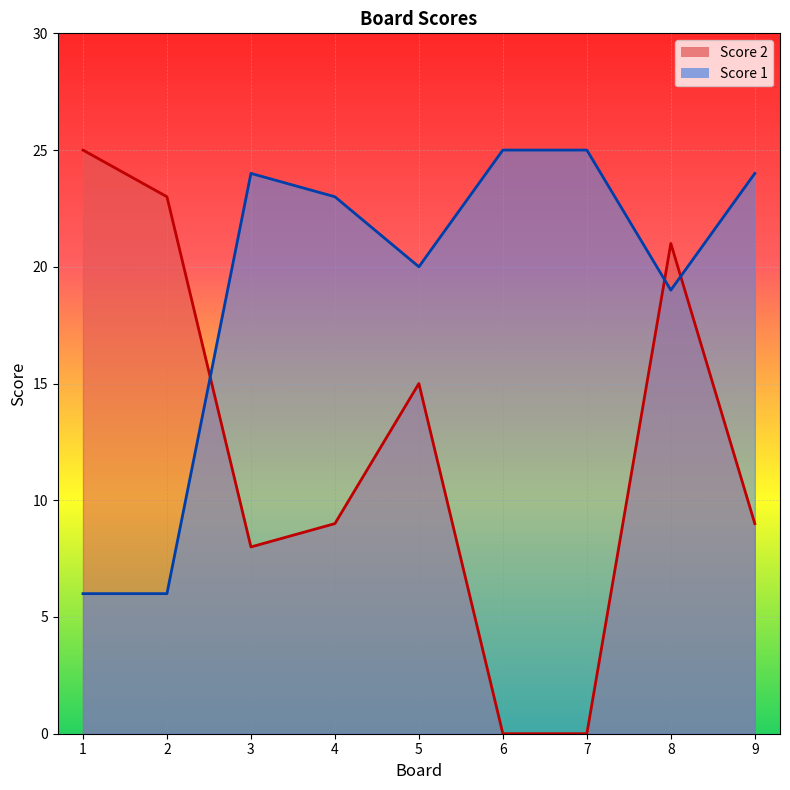

At which category is the sum across all series the highest?

8